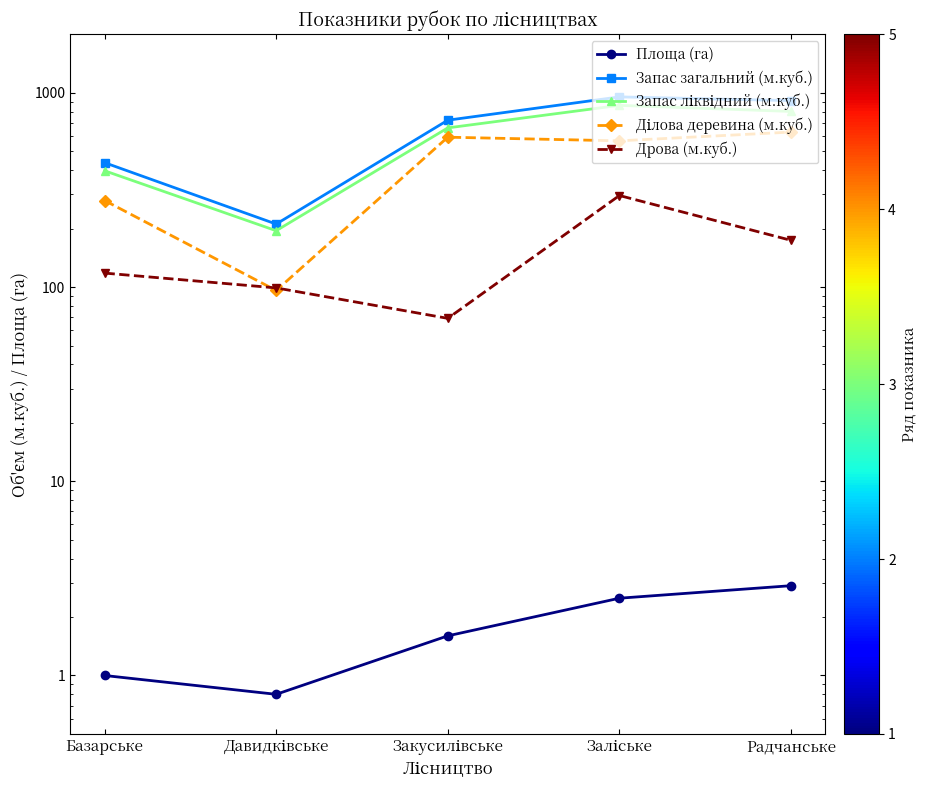

Which series has the largest range (max minus min)?

Запас загальний (м.куб.)